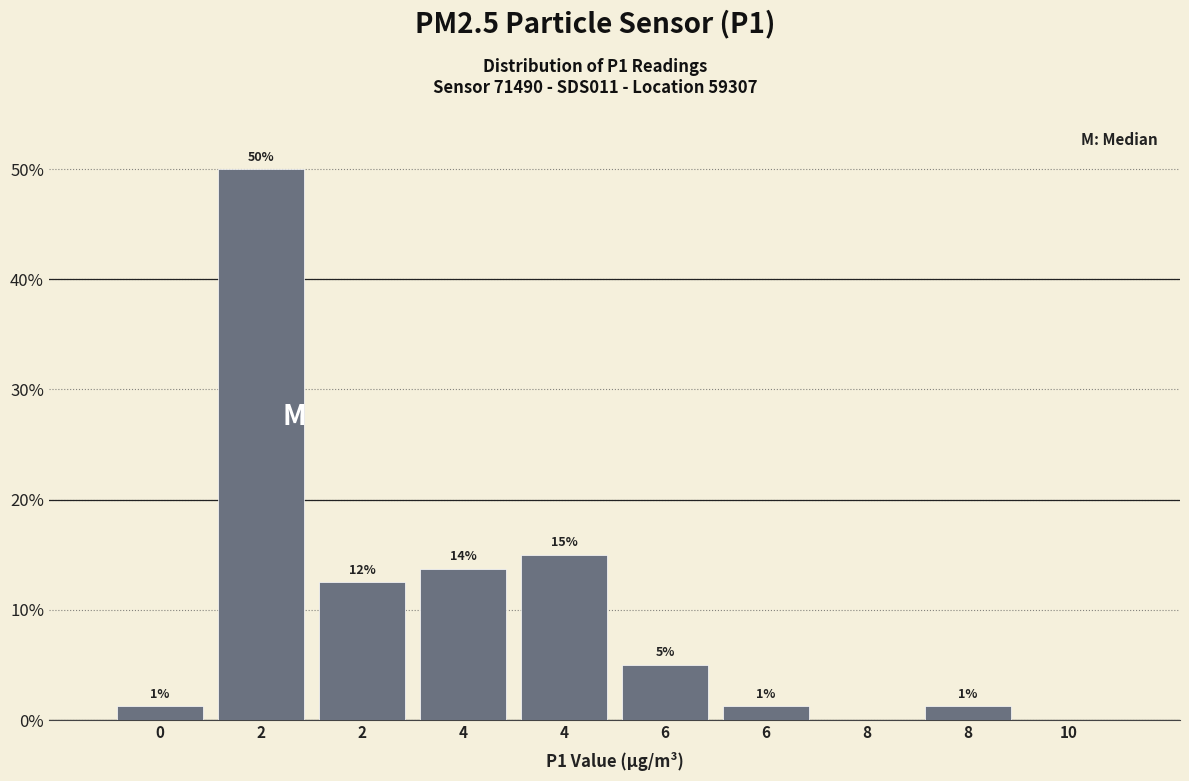

Are the bars horizontal?

No